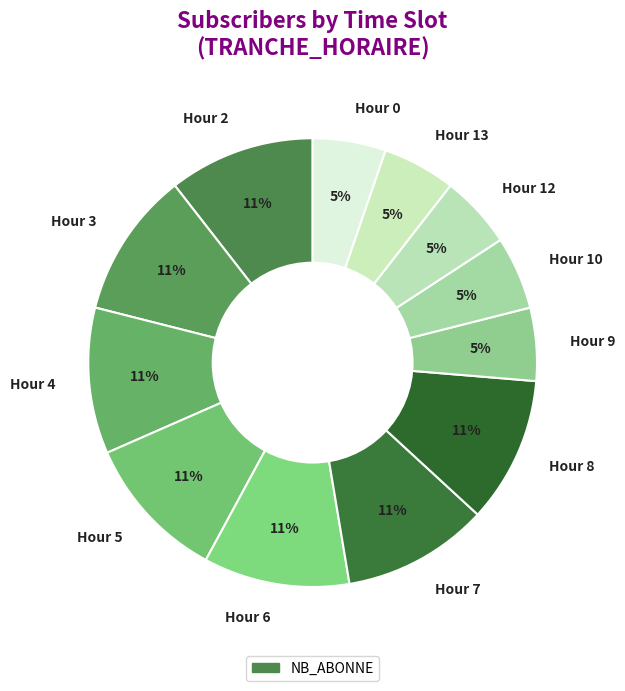

Is it true that Hour 13 is 11% of the pie?

False